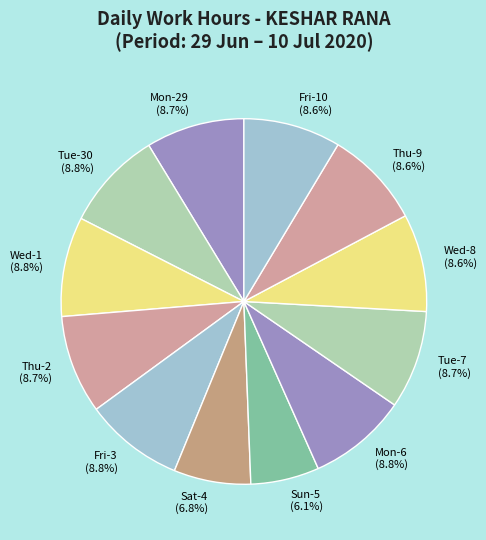

Combined, do Tue-30 and Thu-9 account for over 50%?

No